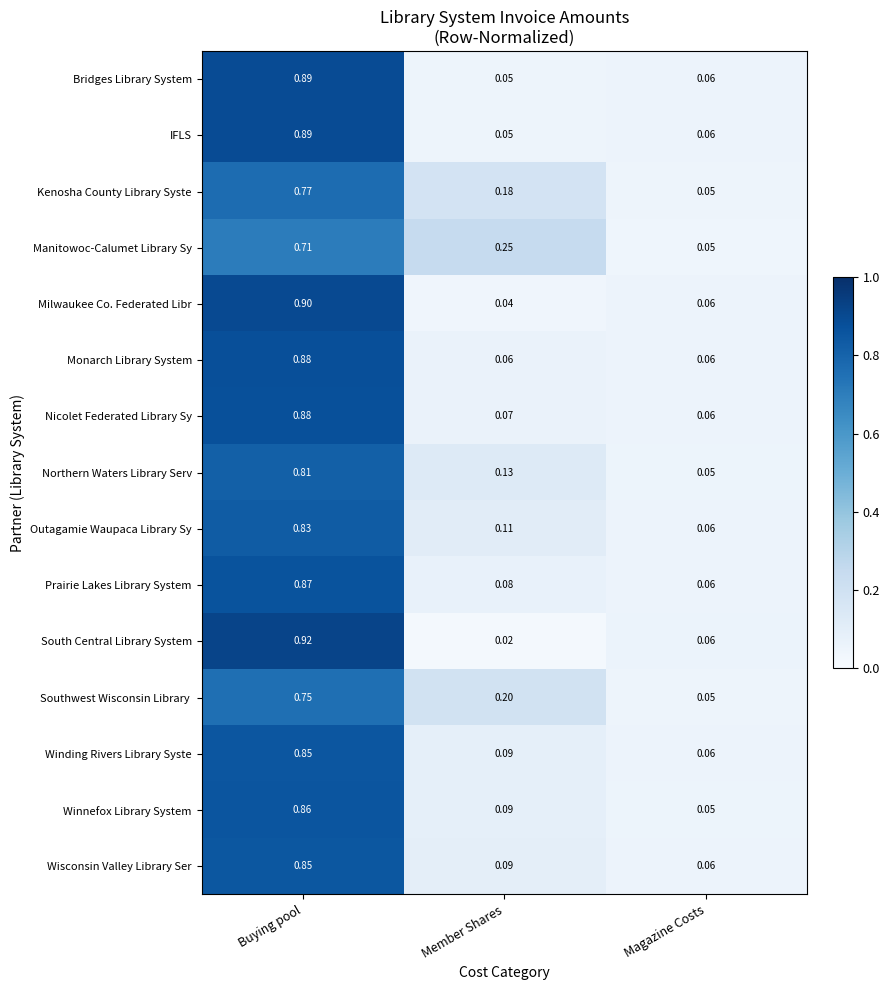

Which category has the highest value in the Northern Waters Library Serv series?

Buying pool